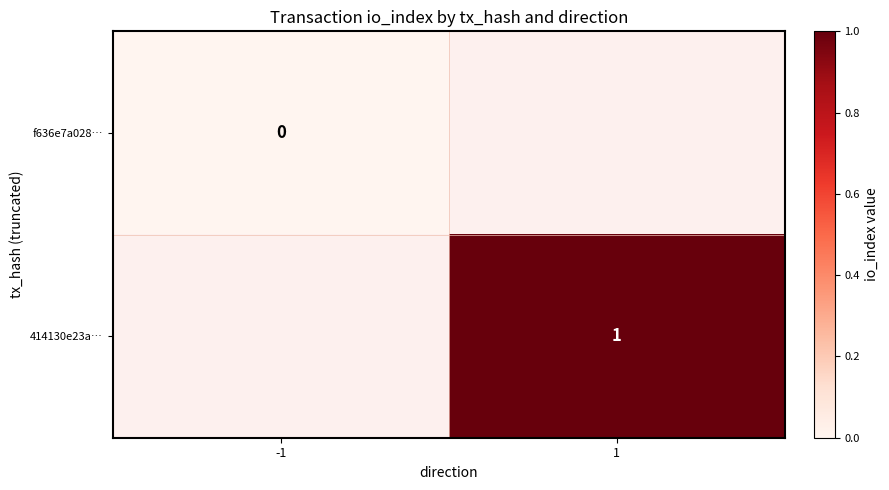

Count the number of data series in this chart.

2